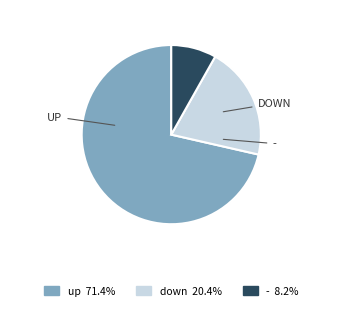

Is there a majority slice in this chart?

Yes